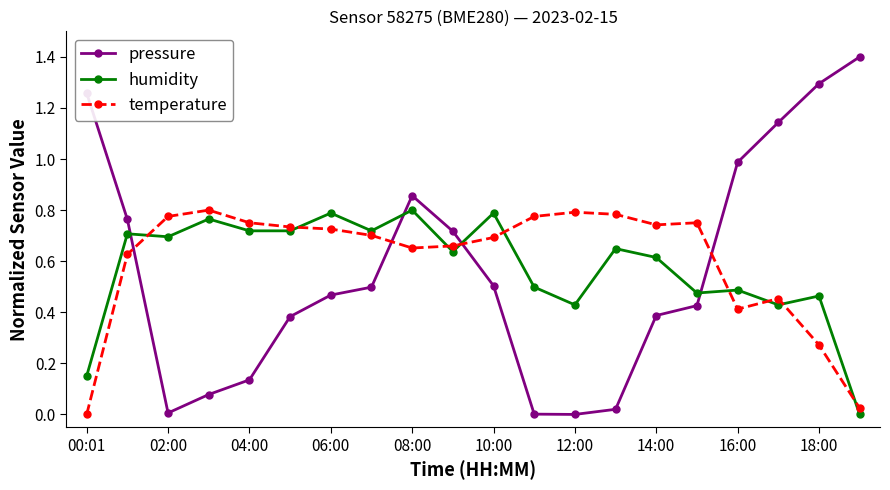

What are all the series names shown in the legend?

pressure, humidity, temperature